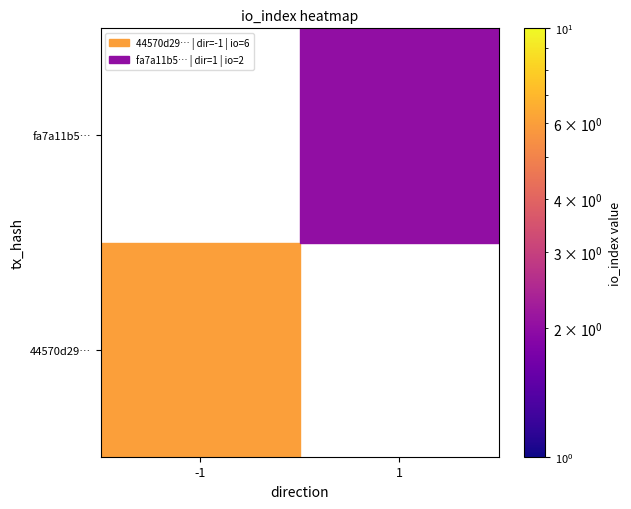

Reading left to right, extract all data points from this chart.

44570d29ea0a8c8696b5c320c846ae7ce281492: -1	6
fa7a11b5313f839eeea992c098e5ab89c6783ff: 1	2